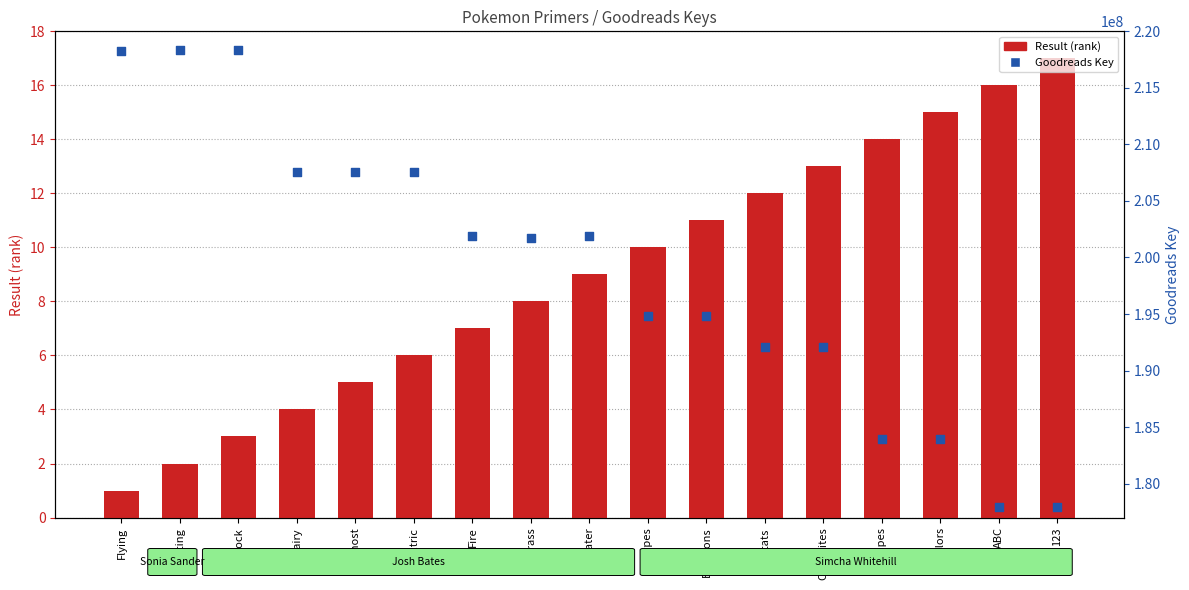

At how many categories does at least one series exceed 97037338?

17